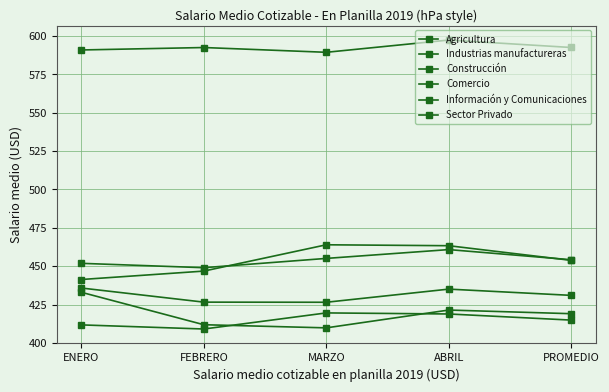

How many lines are shown in the chart?

6